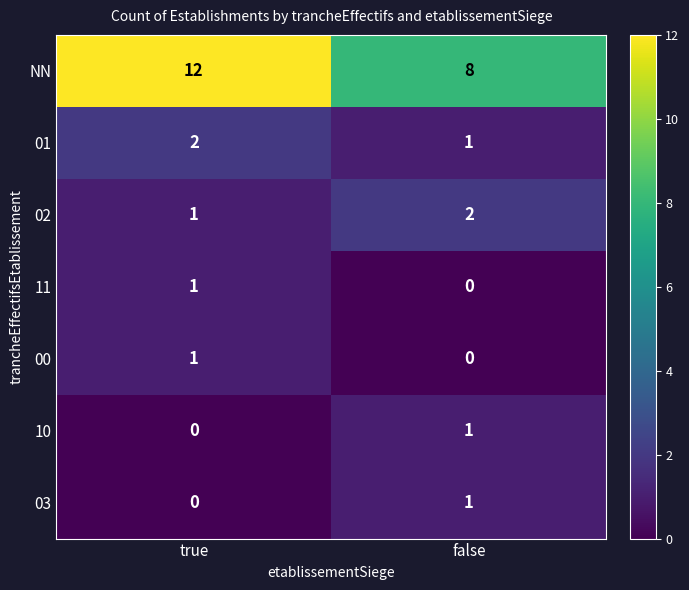

Is it true that 02 equals 1 at false?

False